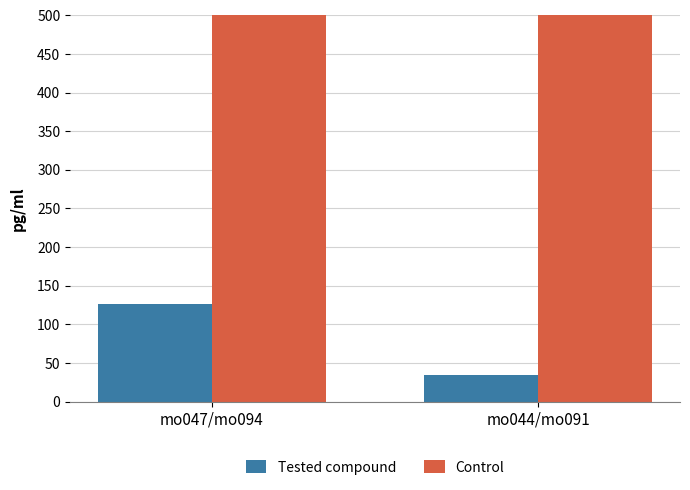

Read the Tested compound value at mo044/mo091.

34.8